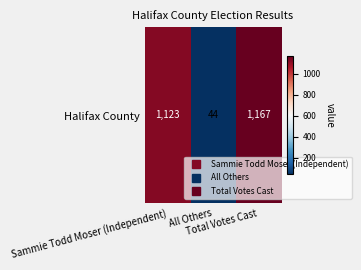

How many values are below 1123?

1